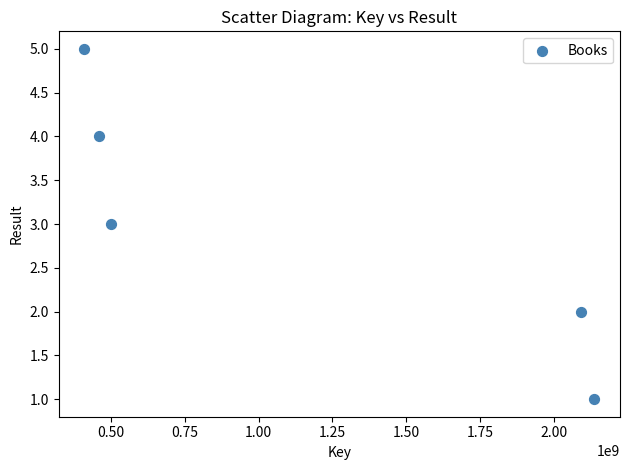

What is the range of X values (max minus min)?

1728719846